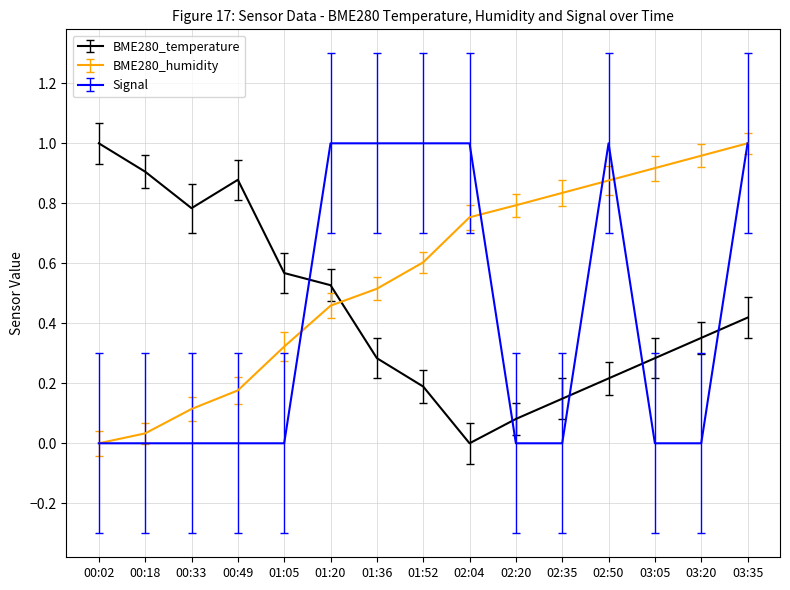

Rank the series at 01:36 from highest to lowest value.

Signal, BME280_humidity, BME280_temperature